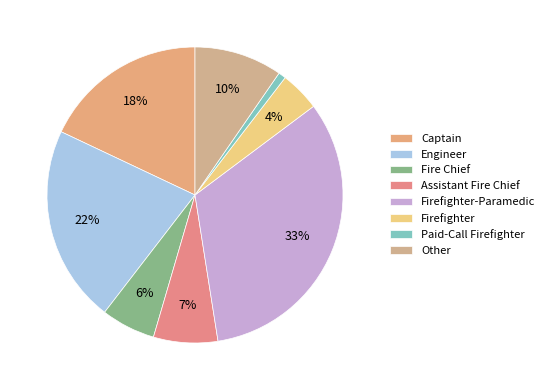

To the nearest percent, what is the difference between the Firefighter and Captain slice percentages?

14%